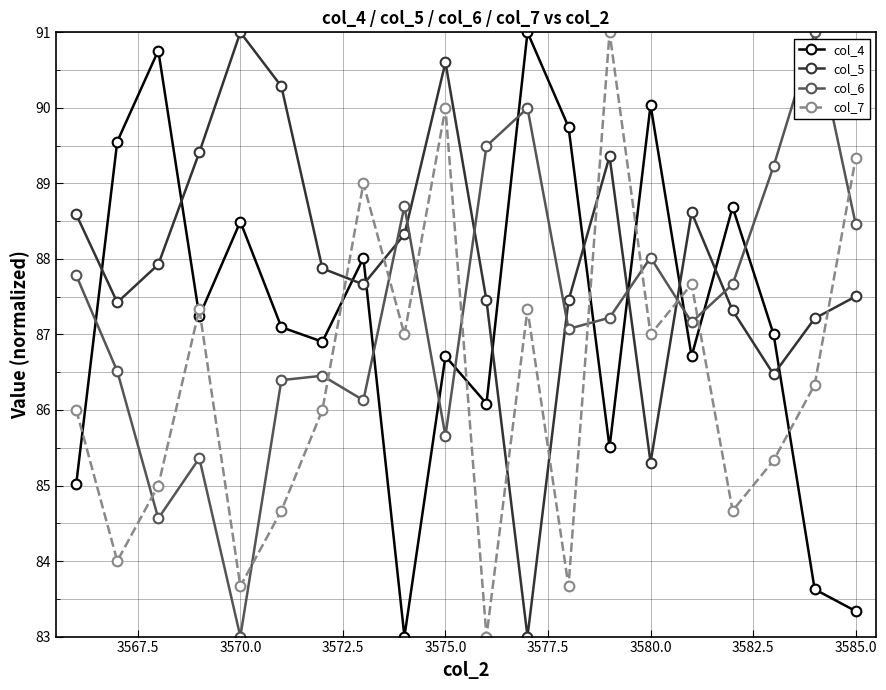

How many interior local valleys does the col_6 series have?

6